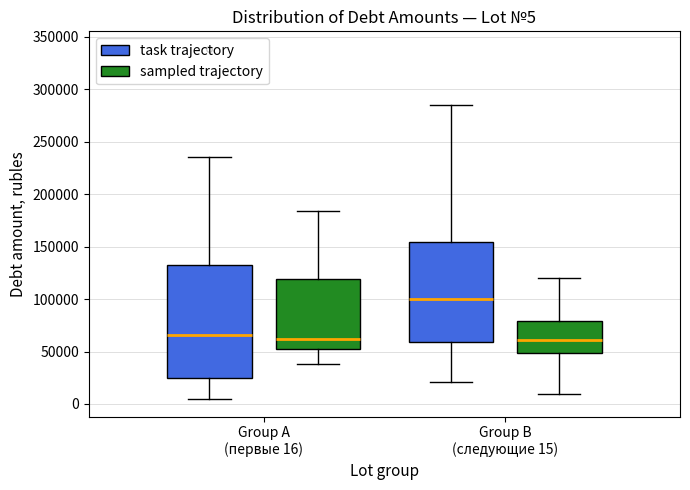

Which box is the tallest, from its lower edge to its upper edge?

Group A (первые 16) (task trajectory)